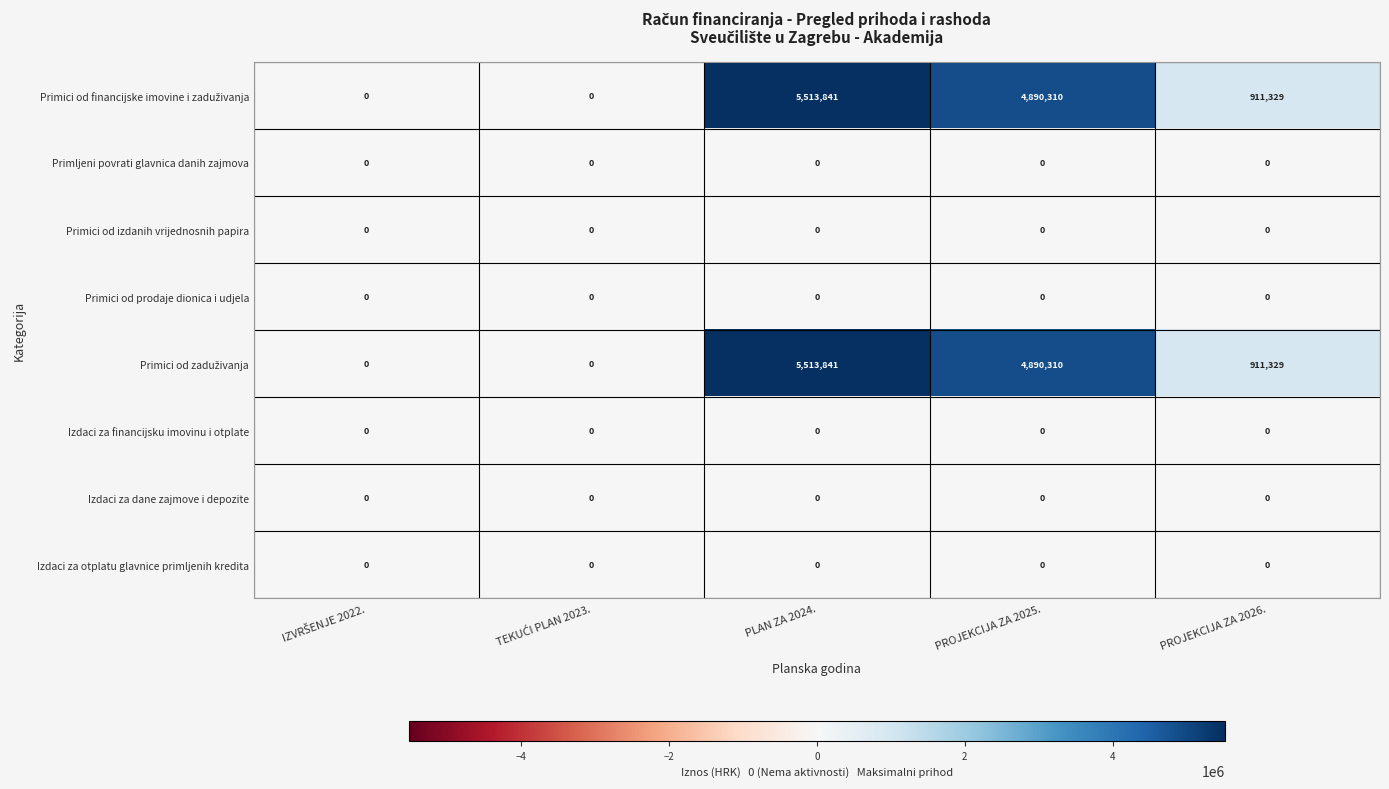

The value of Primljeni povrati glavnica danih zajmova at PROJEKCIJA ZA 2026. is 0. True or false?

True